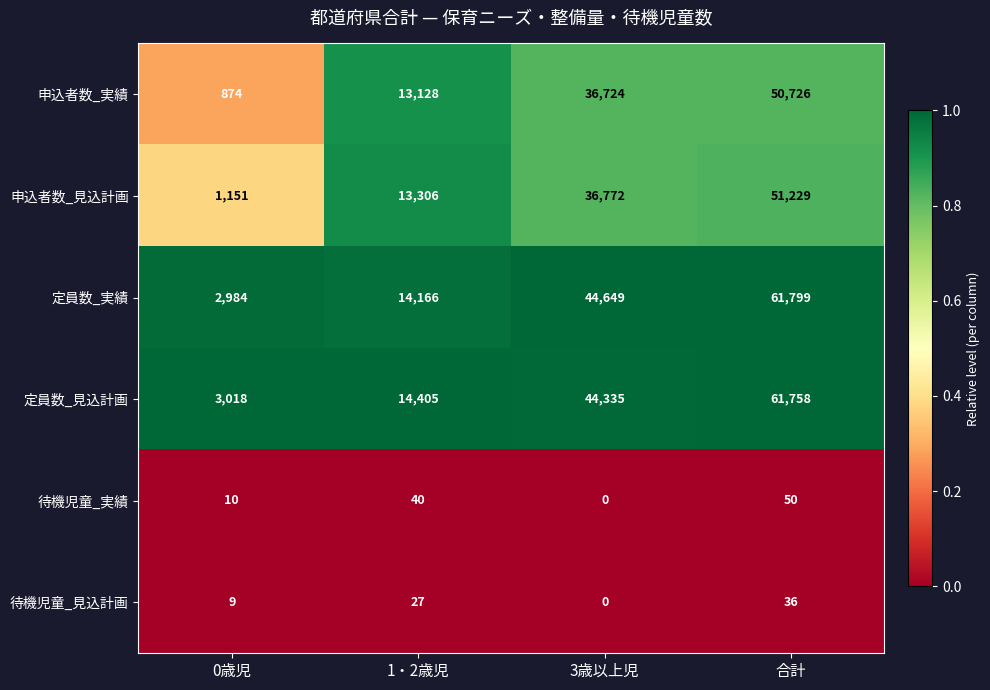

What is the approximate value of 申込者数_実績 at 3歳以上児?

36724